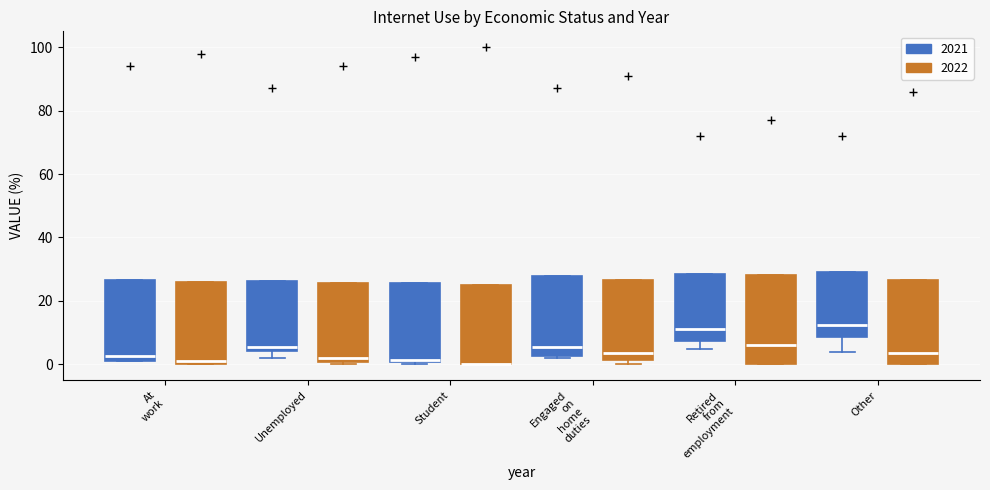

Where is the lower edge of the box for At work (2021) on the y-axis? The values are not printed on the chart, so give them approximately, as read against the axis.

2